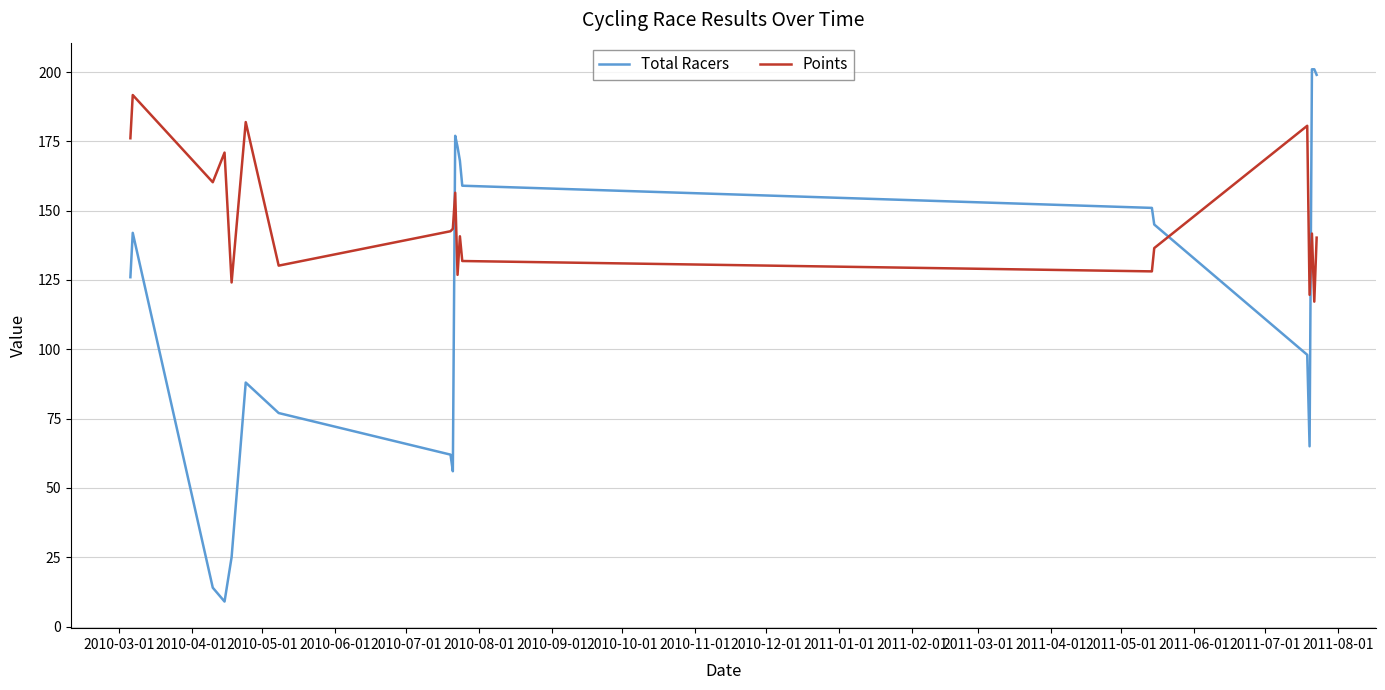

What are all the series names shown in the legend?

Total Racers, Points